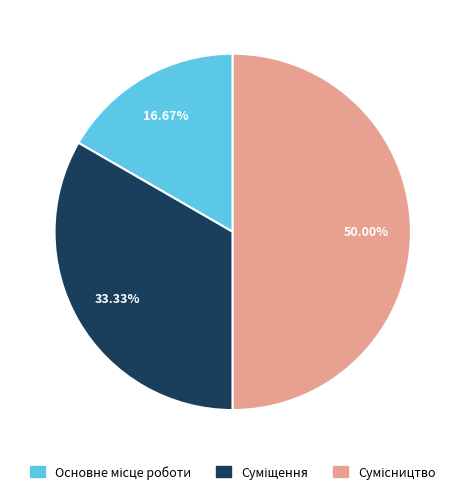

To the nearest percent, what is the combined percentage of Суміщення and Сумісництво?

83%